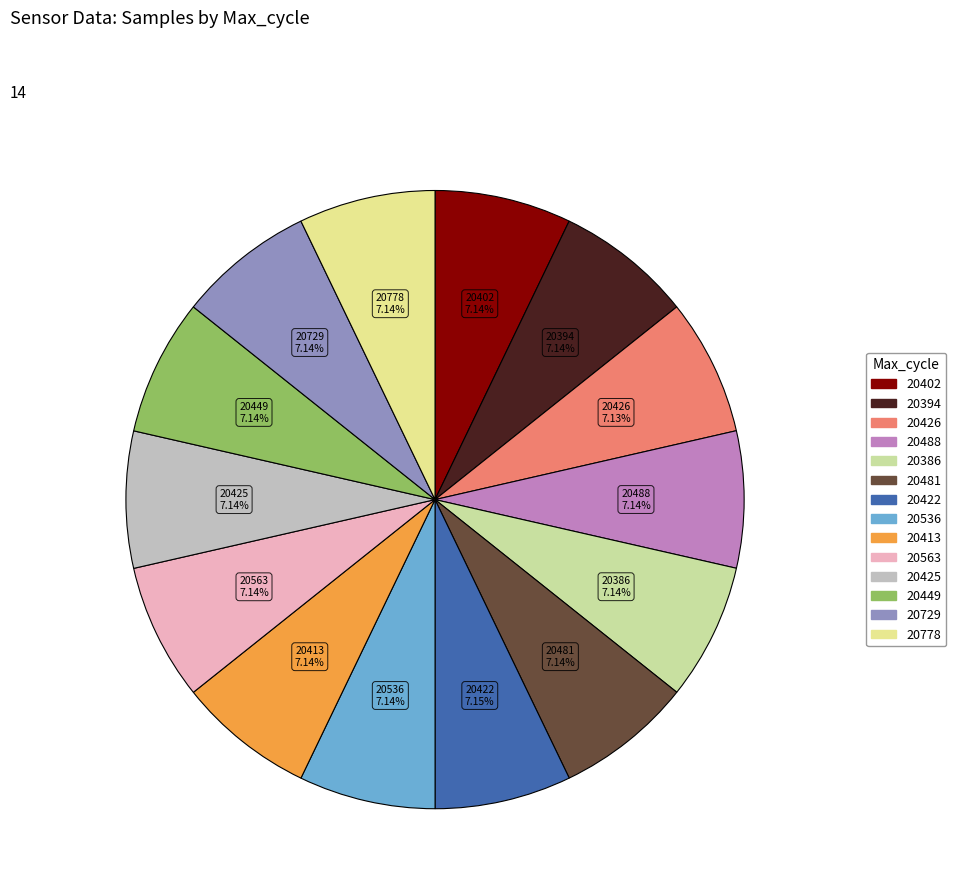

To the nearest percent, what is the average slice percentage?

7%